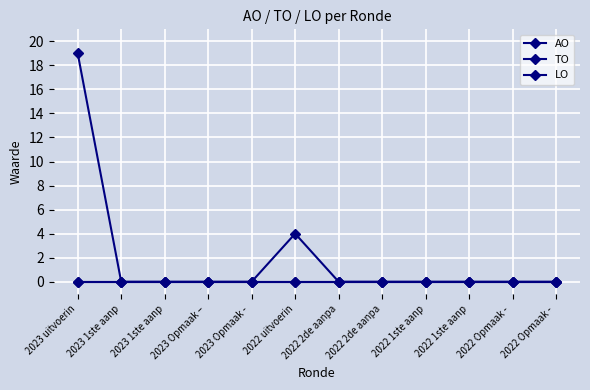

Does the chart have visible grid lines?

Yes